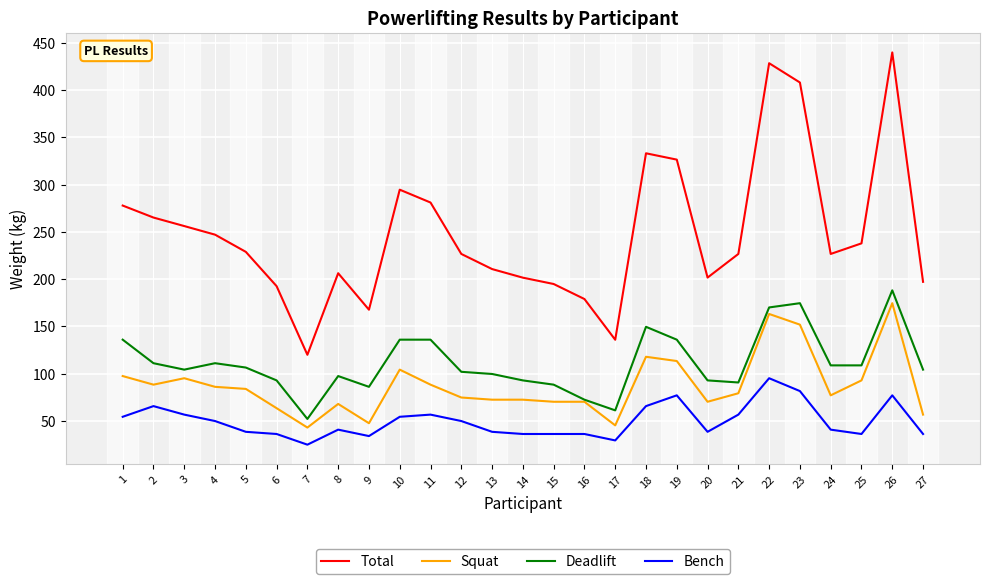

What is the difference between the Bench values at 6 and 11?

20.5